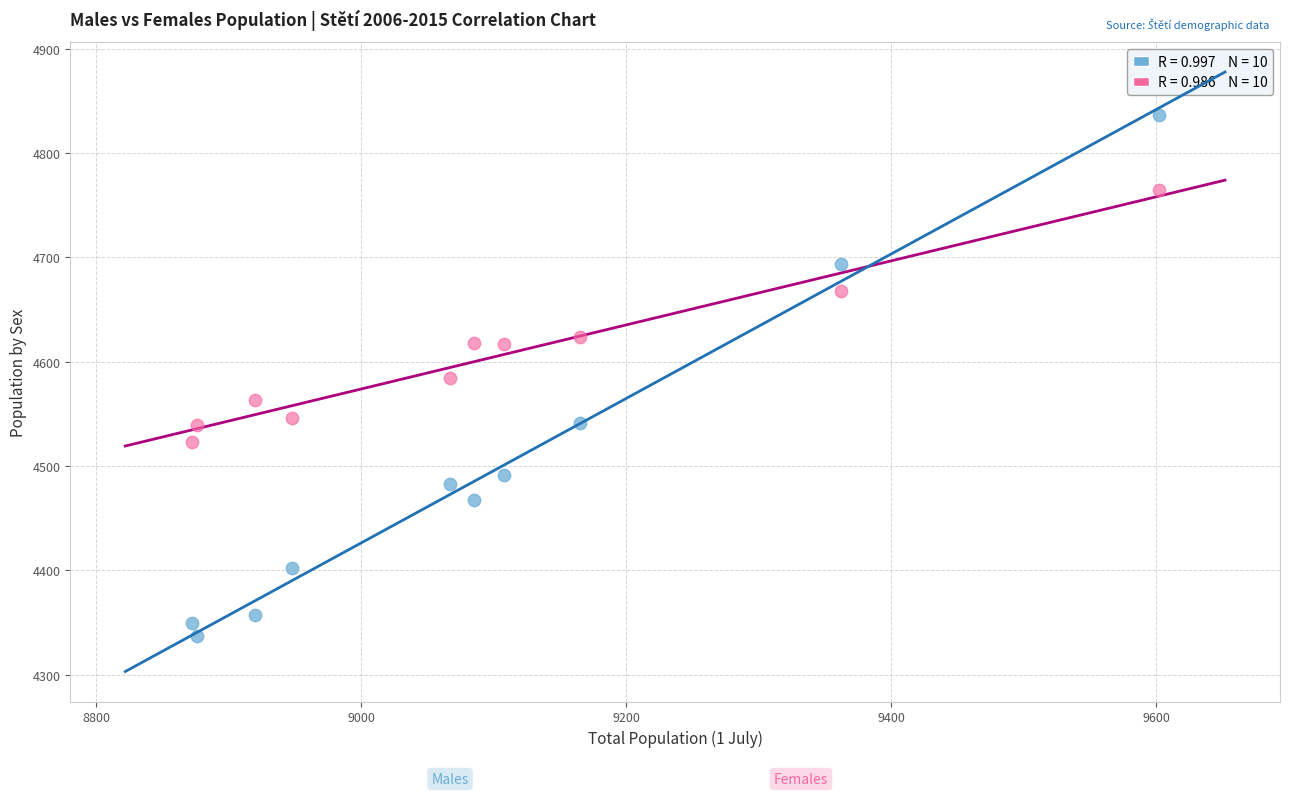

Across all data points, what is the range of Y values (max minus min)?

500